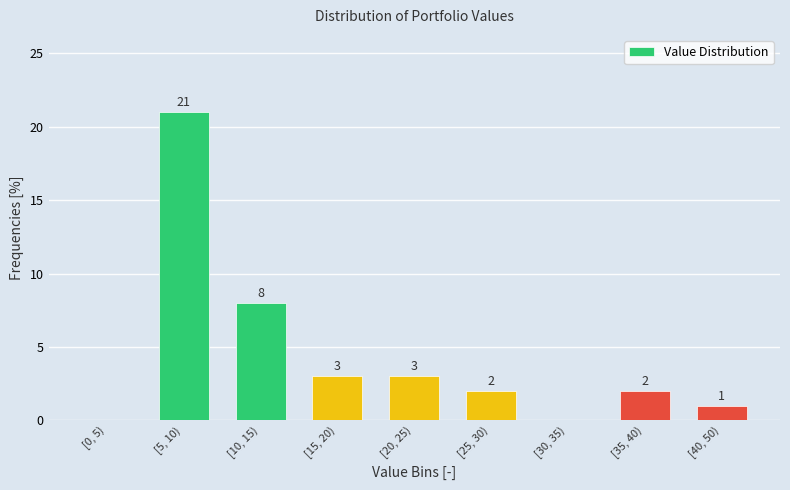

Reading right to left, extract all data points from this chart.

[40, 50)=1	[35, 40)=2	[30, 35)=0	[25, 30)=2	[20, 25)=3	[15, 20)=3	[10, 15)=8	[5, 10)=21	[0, 5)=0